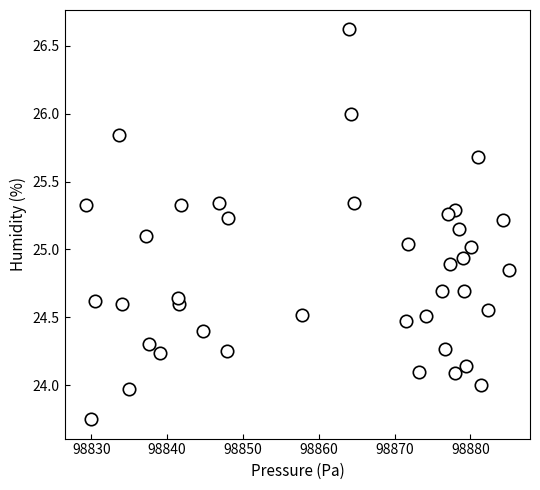

What is the range of X values (max minus min)?

55.8